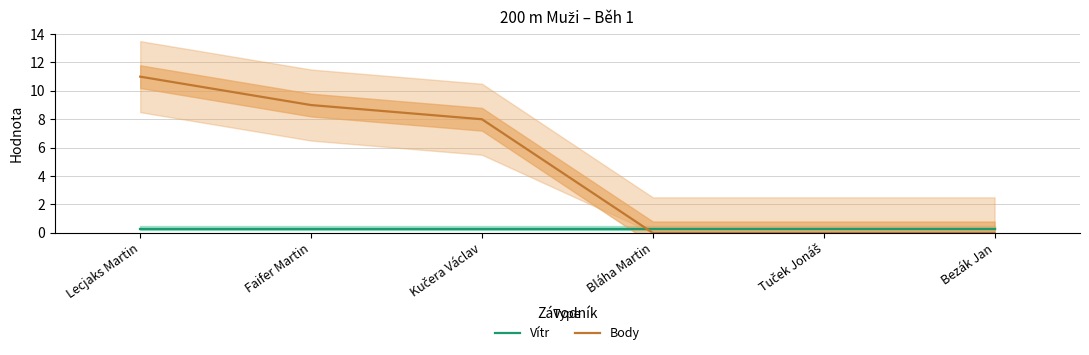

Which series has the largest range (max minus min)?

Body